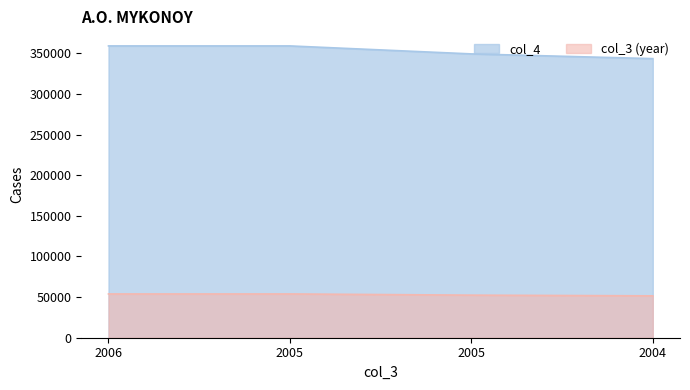

Read the value at 2005, to the nearest 10.

359180